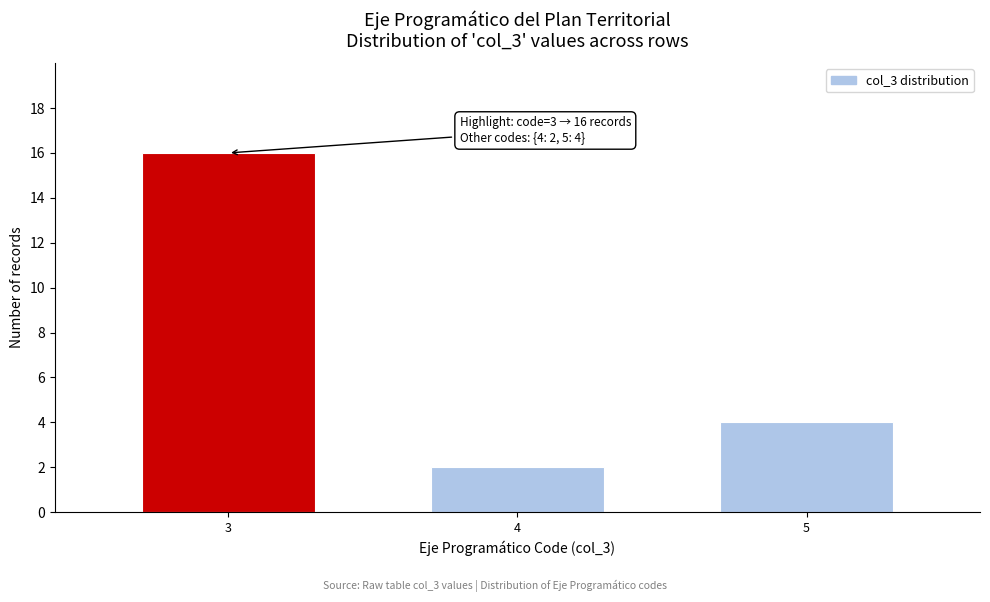

Reading left to right, extract all data points from this chart.

3=16	4=2	5=4